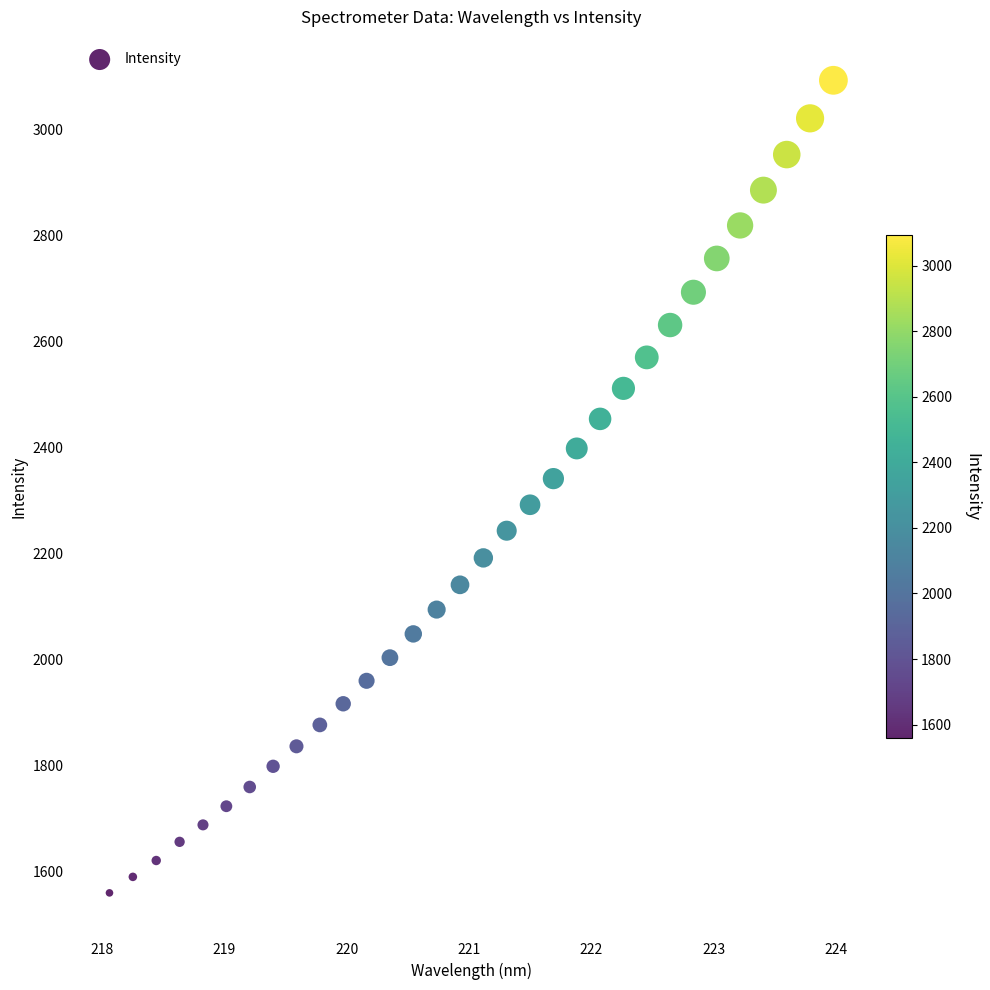

What is the range of Y values (max minus min)?

1533.8